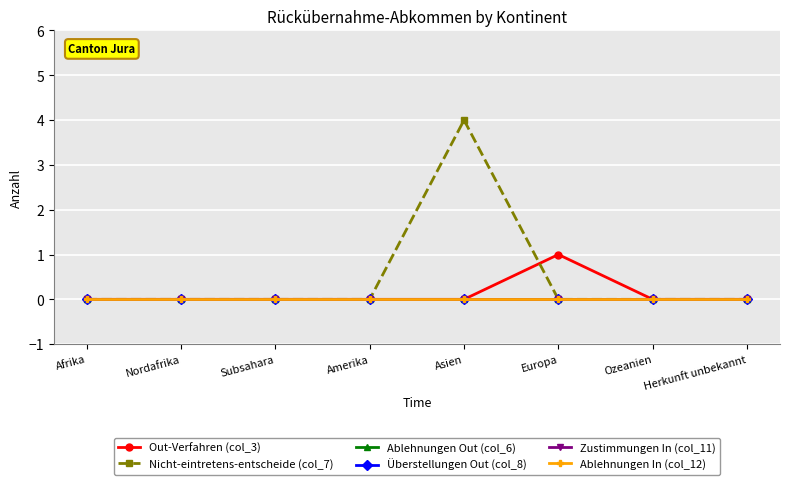

What position from the right is Amerika?

5